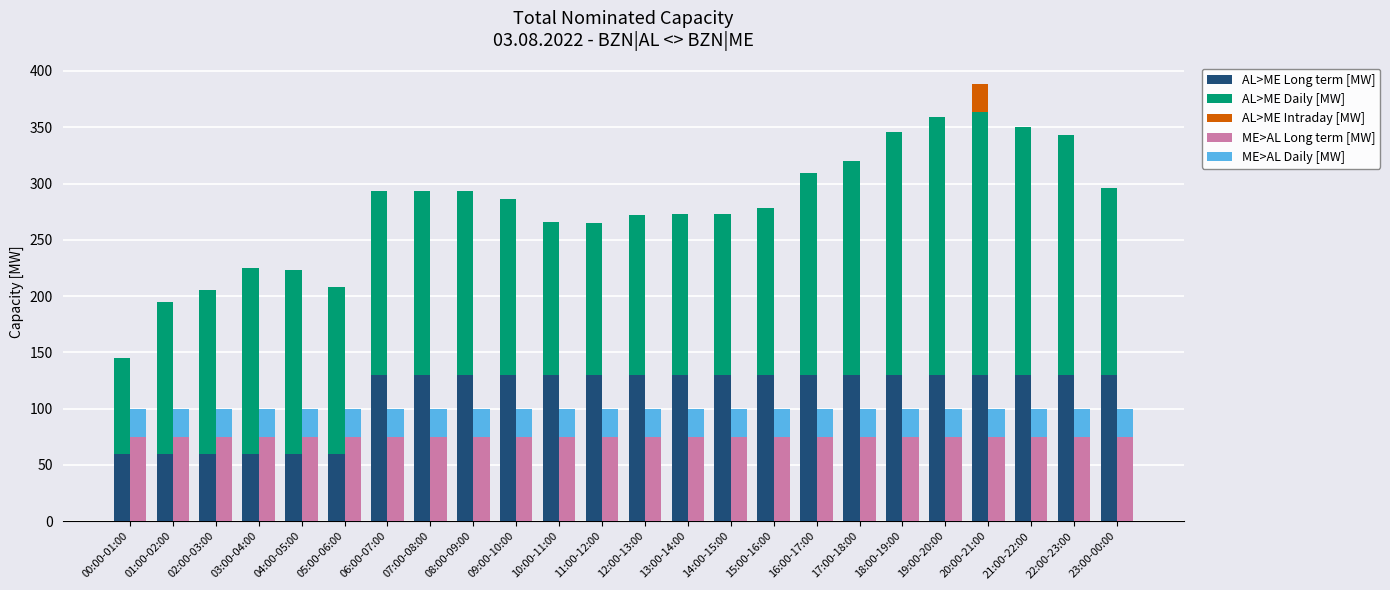

What is the sum of the AL>ME Long term [MW] values at 16:00-17:00 and 22:00-23:00?

260